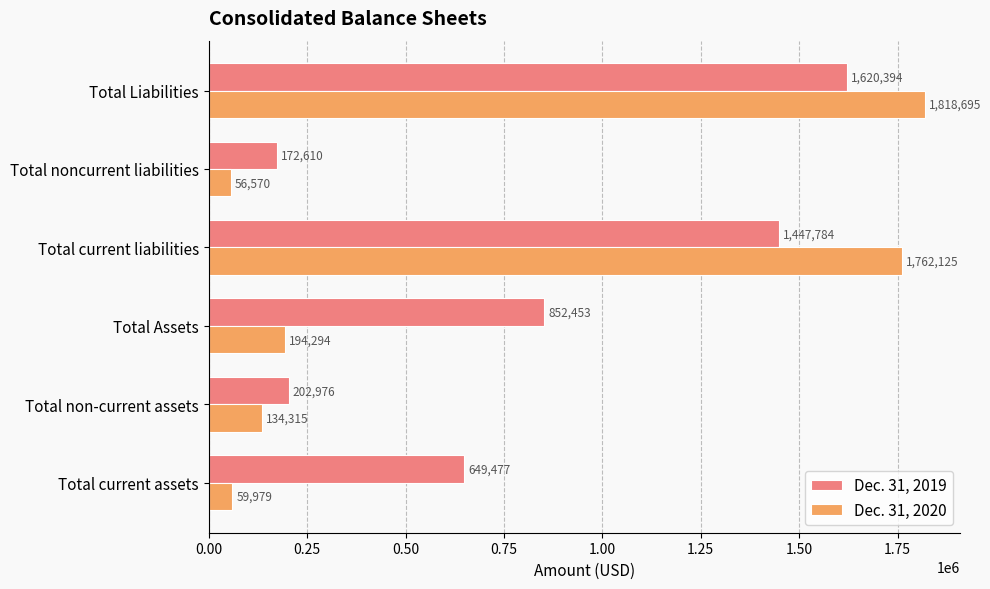

Is it true that Dec. 31, 2019 equals 852453 at Total Assets?

True